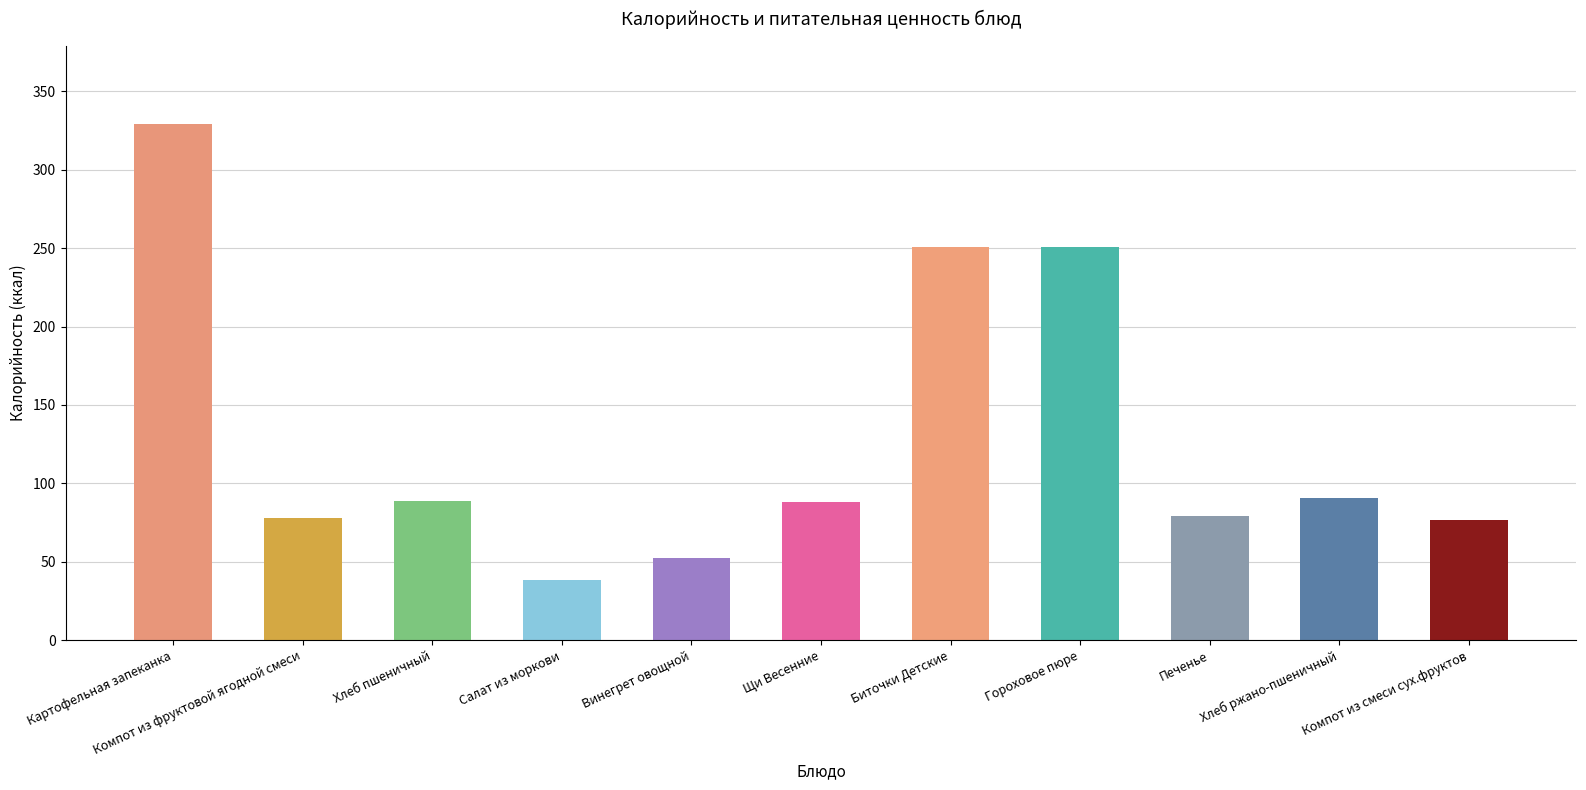

What is the label of the 11th bar from the right?

Картофельная запеканка